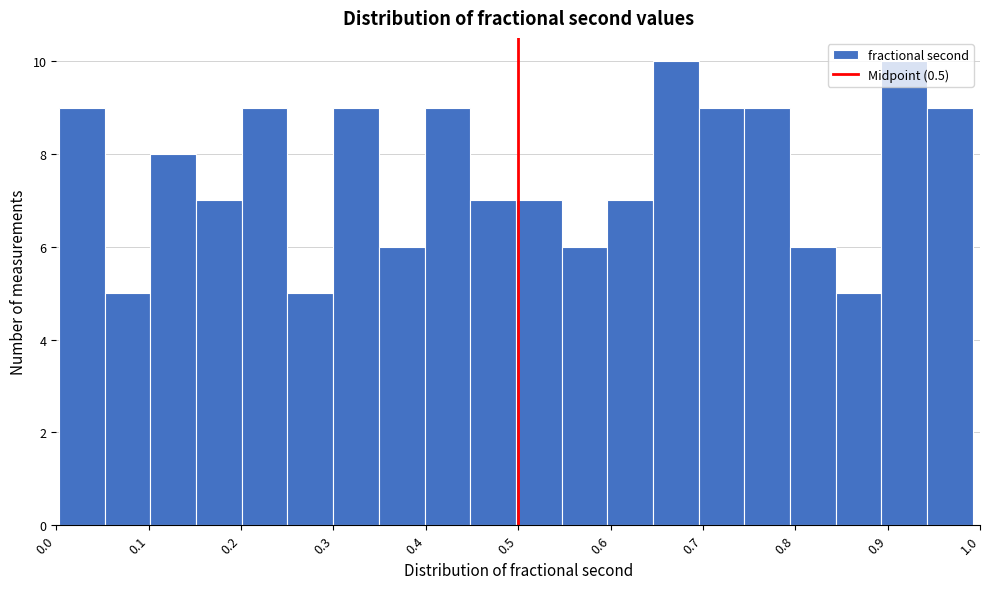

Reading left to right, list every bar in this chart as the range it spans on the x-axis followed by its height. Neither the bar edges nor the heights are printed on the chart, so give them approximately, as read against the axes.

0.00 to 0.05: 9
0.05 to 0.10: 5
0.10 to 0.15: 8
0.15 to 0.20: 7
0.20 to 0.25: 9
0.25 to 0.30: 5
0.30 to 0.35: 9
0.35 to 0.40: 6
0.40 to 0.45: 9
0.45 to 0.50: 7
0.50 to 0.55: 7
0.55 to 0.60: 6
0.60 to 0.65: 7
0.65 to 0.70: 10
0.70 to 0.74: 9
0.74 to 0.79: 9
0.79 to 0.84: 6
0.84 to 0.89: 5
0.89 to 0.94: 10
0.94 to 0.99: 9